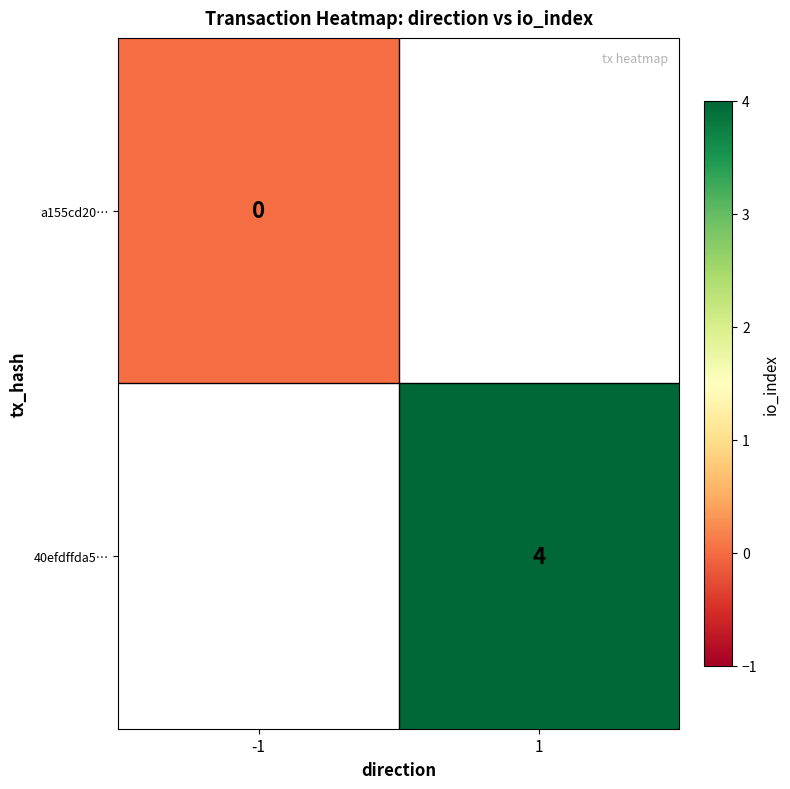

The value of 40efdffda5… at 1 is 5. True or false?

False